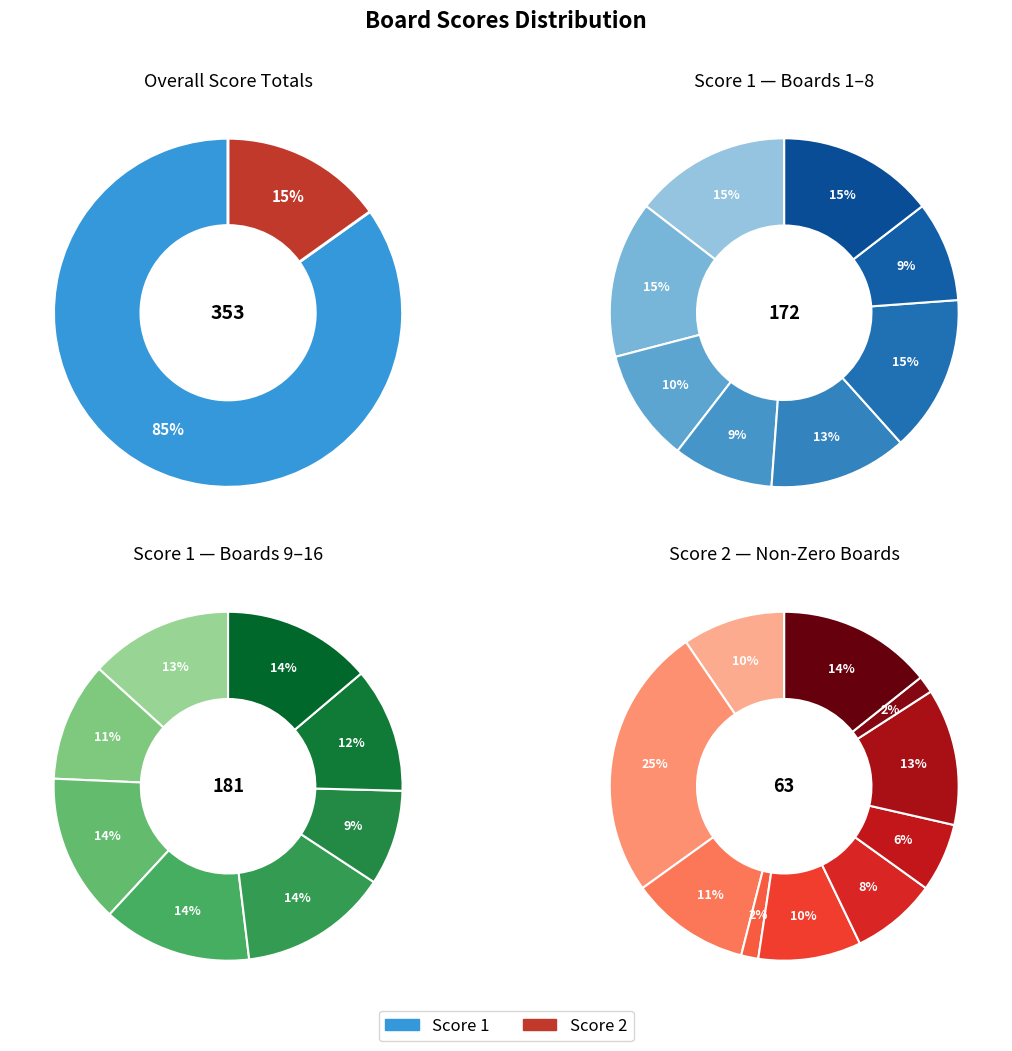

To the nearest percent, what is the combined percentage of Board 5 and Board 8?

13%